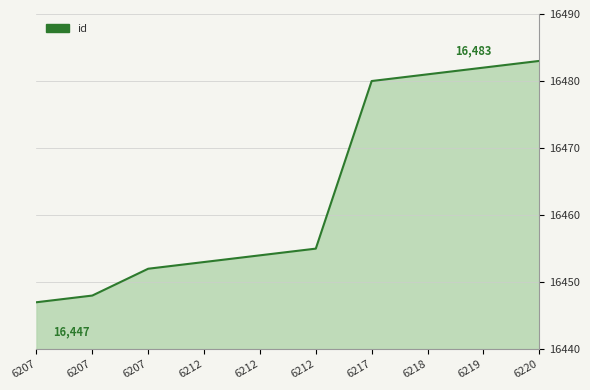

List the labels in order of value, largest first.

6220, 6219, 6218, 6217, 6212, 6212, 6212, 6207, 6207, 6207